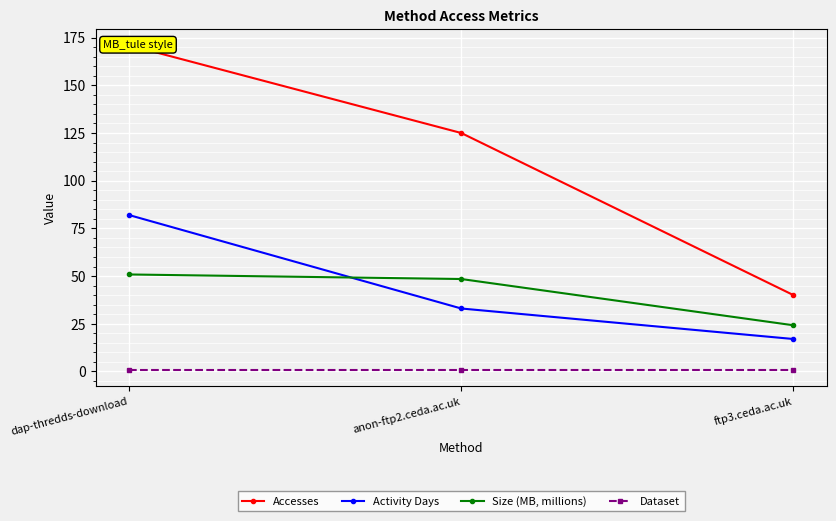

At which category is the sum across all series the highest?

dap-thredds-download